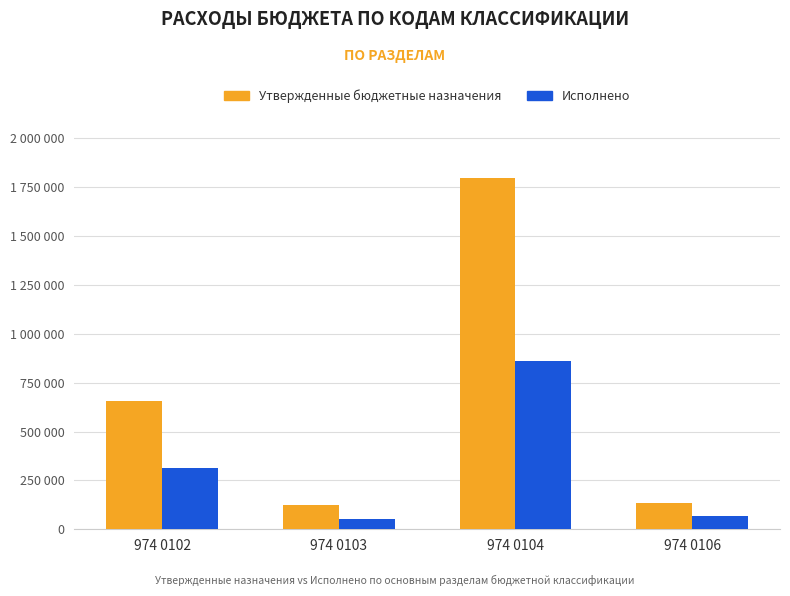

What is the highest value of the Утвержденные бюджетные назначения series?

1798318.6